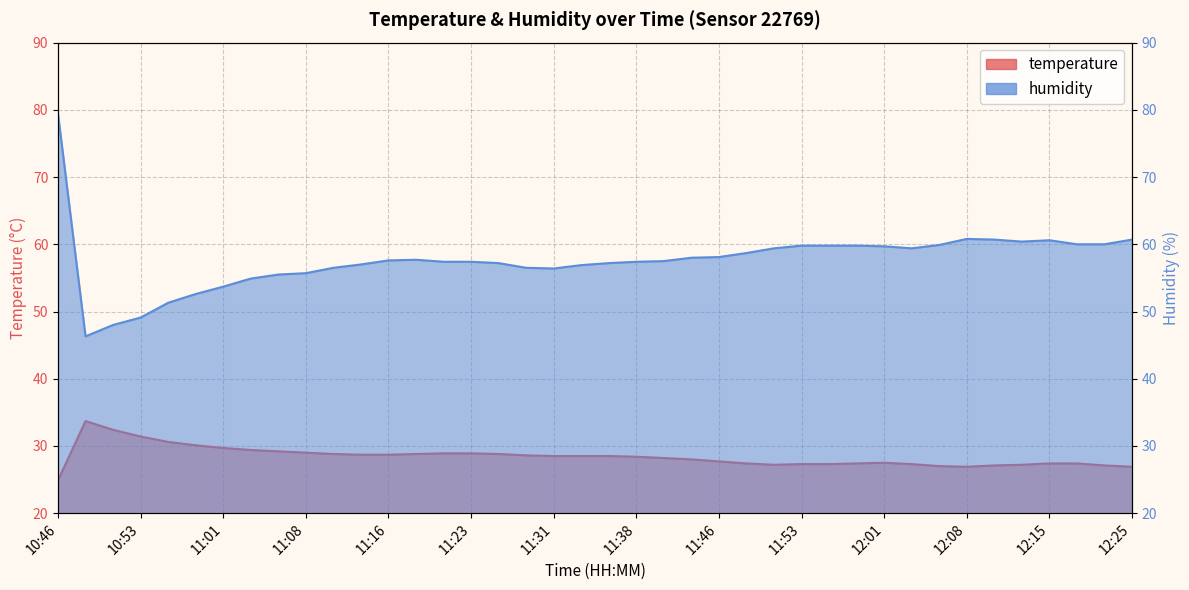

Rank the categories by temperature value from highest to lowest.

10:48, 10:51, 10:53, 10:56, 10:58, 11:01, 11:03, 11:06, 11:08, 11:21, 11:23, 11:11, 11:18, 11:26, 11:13, 11:16, 11:28, 11:31, 11:33, 11:36, 11:38, 11:41, 11:43, 11:46, 12:01, 11:48, 11:58, 12:15, 12:20, 11:53, 11:55, 12:03, 11:51, 12:13, 12:11, 12:23, 12:06, 12:08, 12:25, 10:46